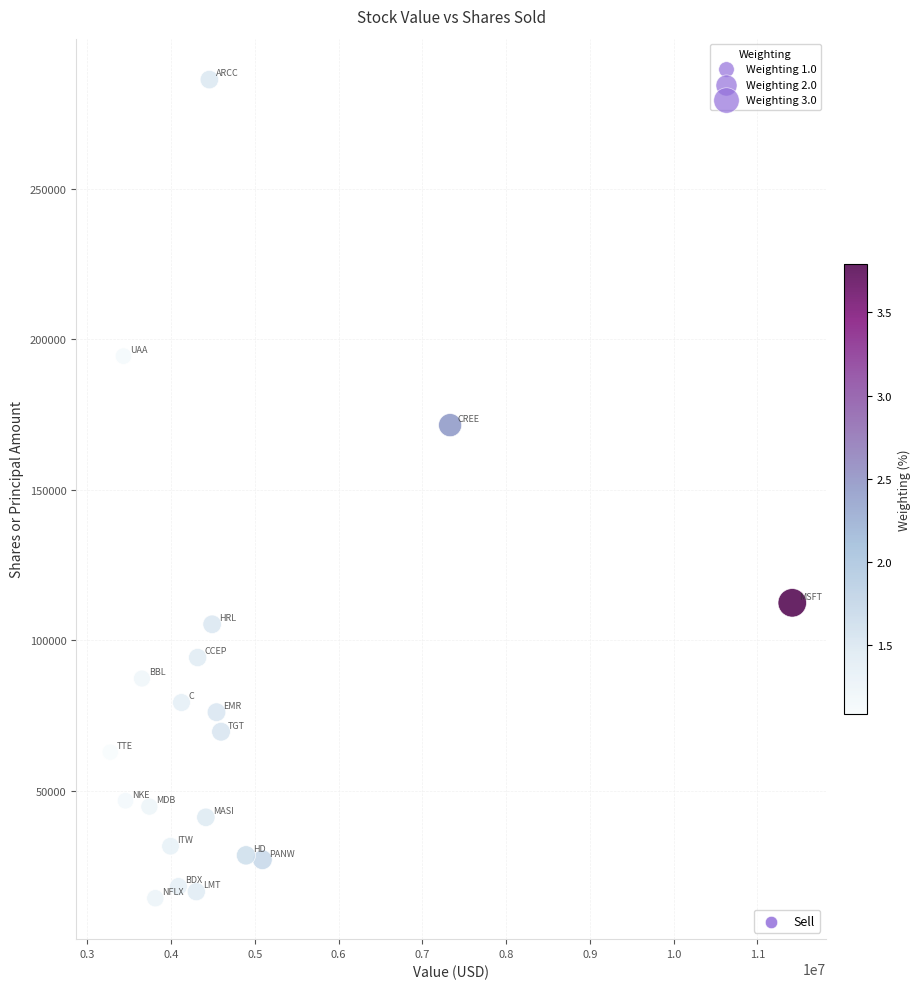

What is the range of X values (max minus min)?

8139000